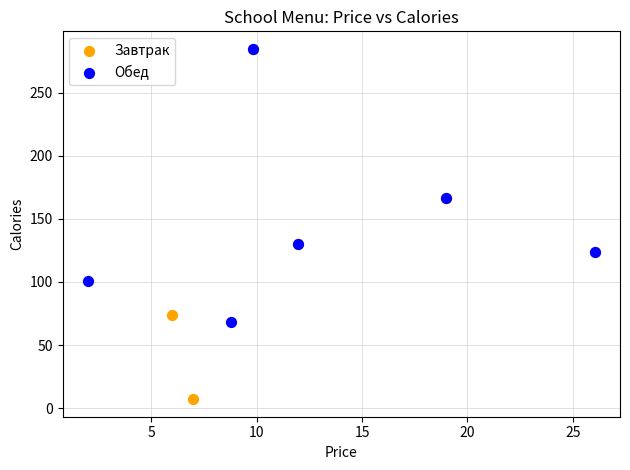

What are all the series names shown in the legend?

Завтрак, Обед